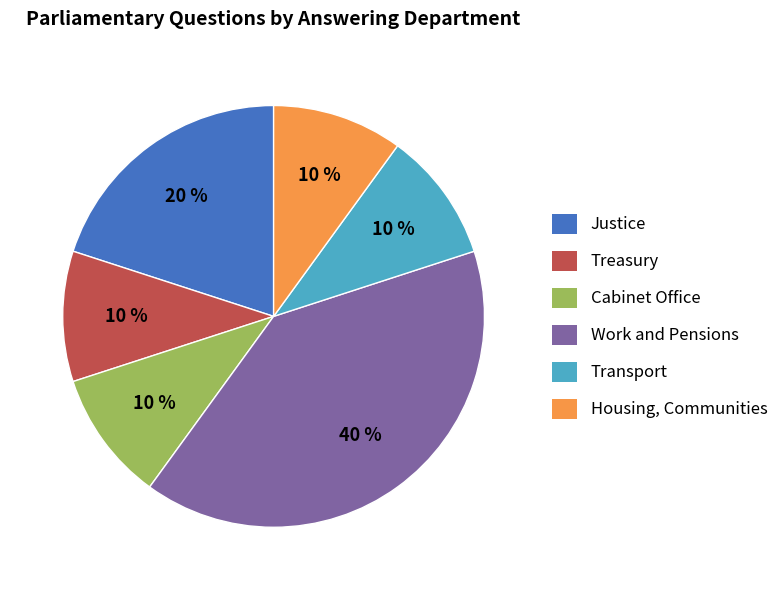

Between Work and Pensions and Cabinet Office, which is larger?

Work and Pensions